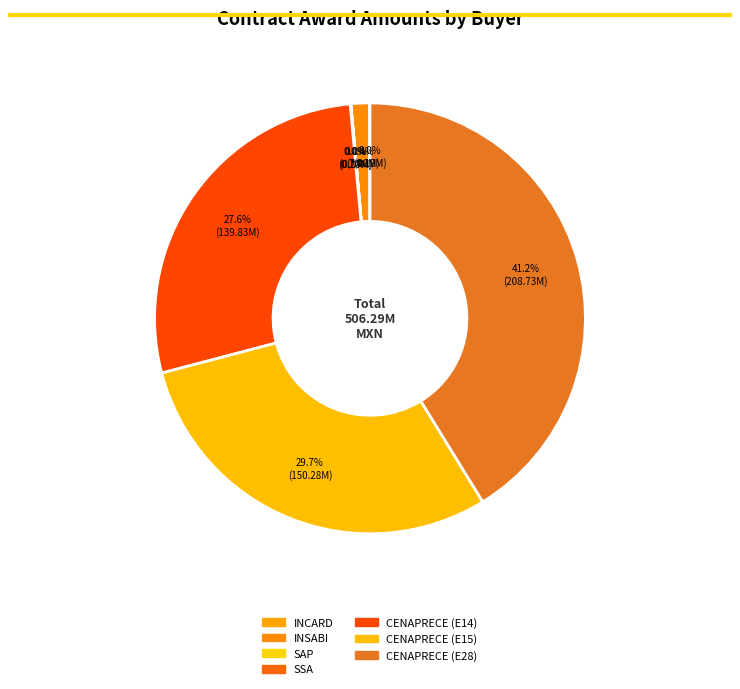

To the nearest percent, what is the difference between the largest and smallest slice percentages?

41%